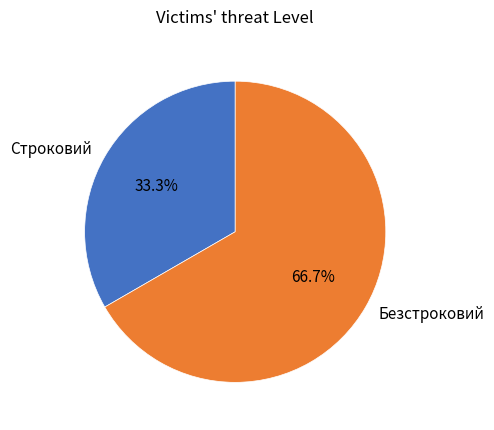

How many slices are in this pie chart?

2